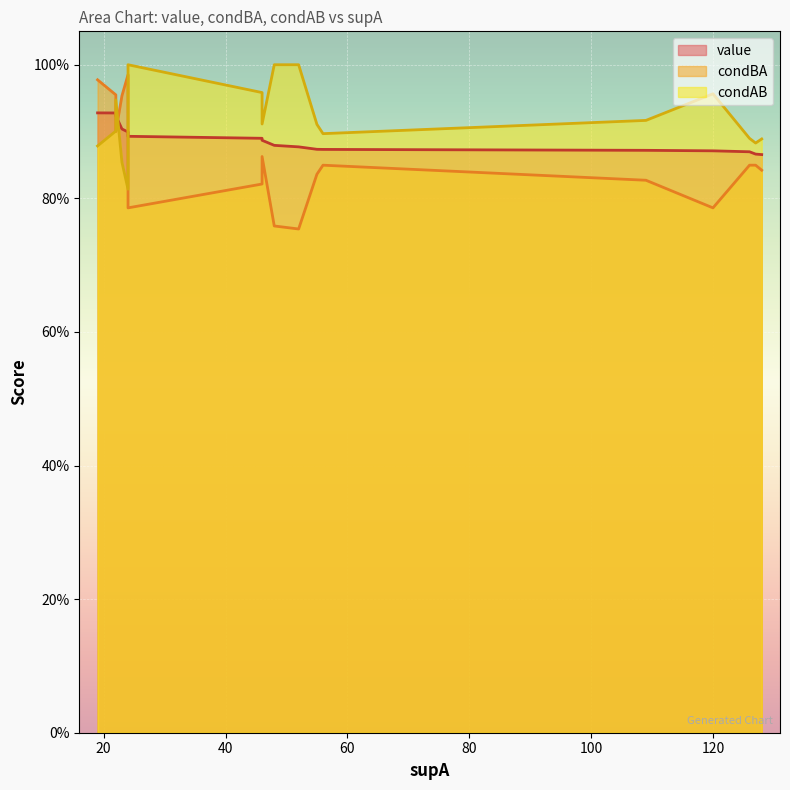

What is the value of the condBA point at the 15th from the left?

0.8